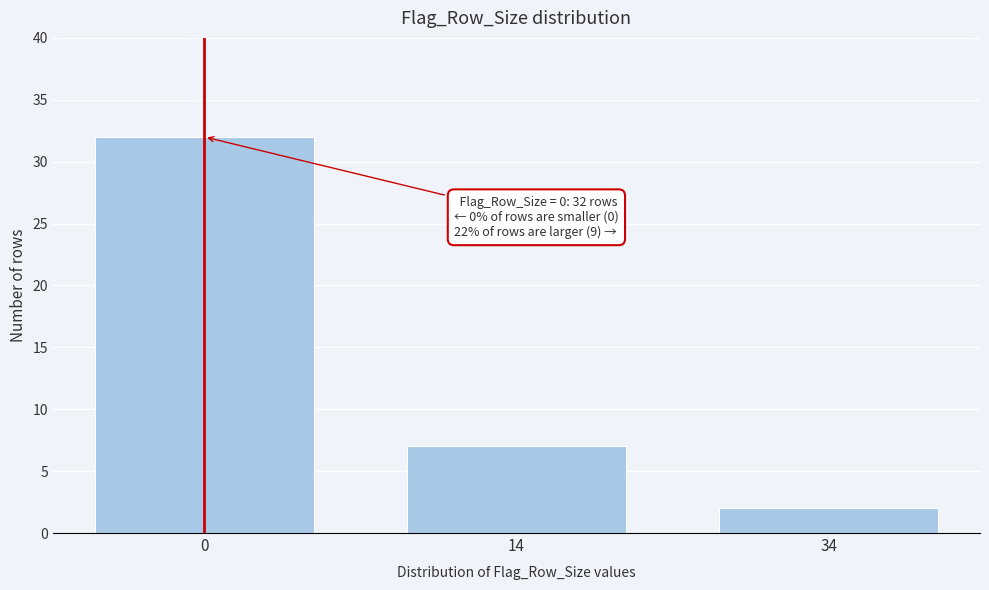

Reading left to right, what are all the values shown in this chart?

32	7	2